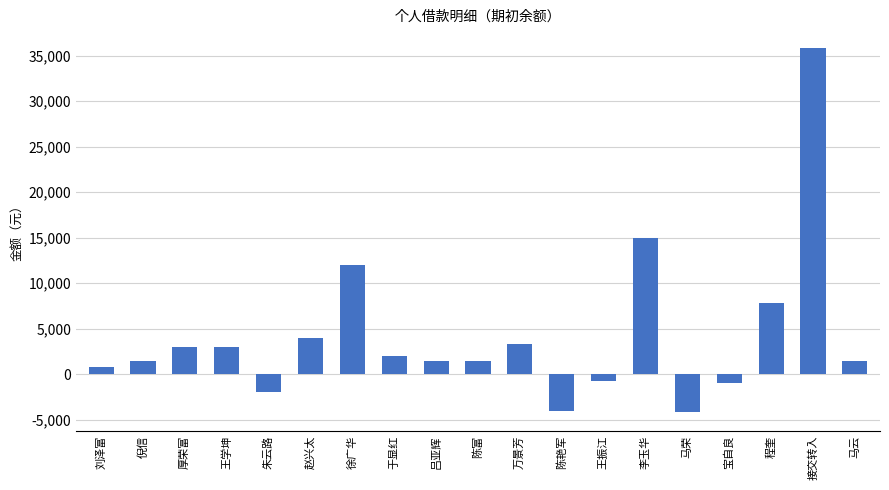

How many bars are there in total?

19